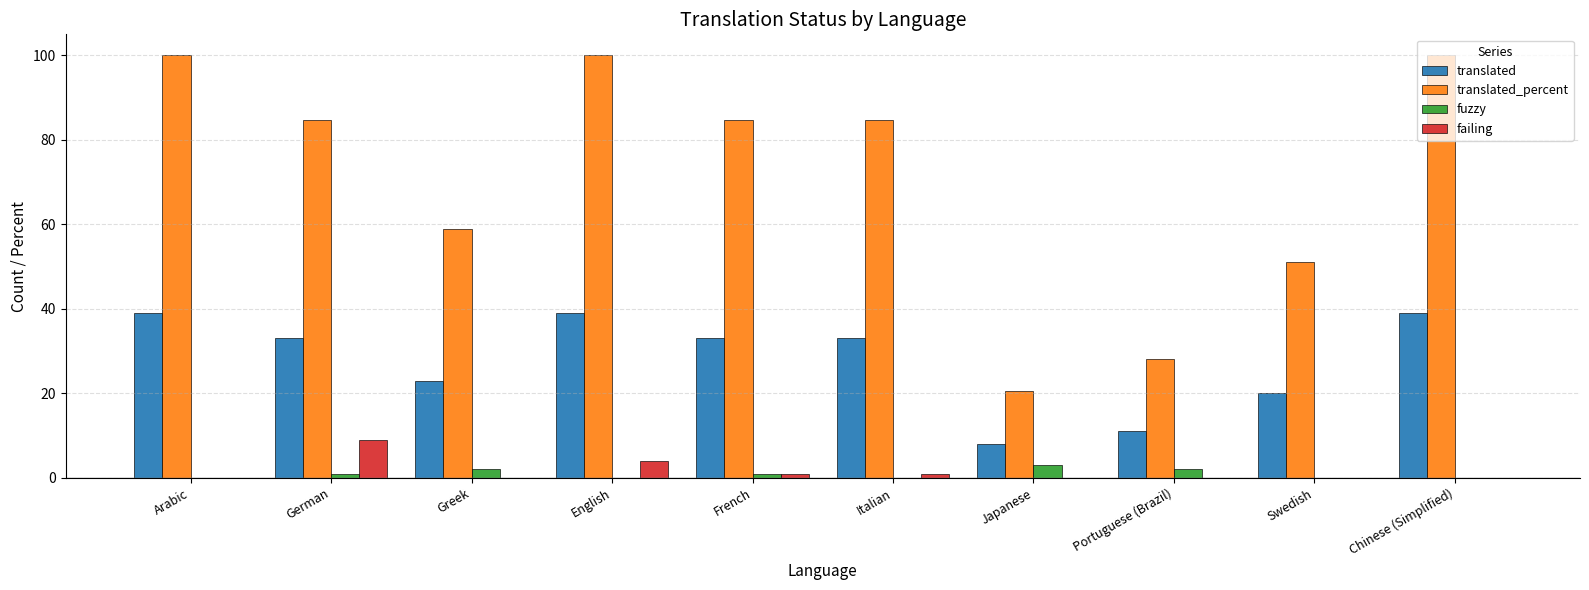

What is the greatest value displayed?

100.0